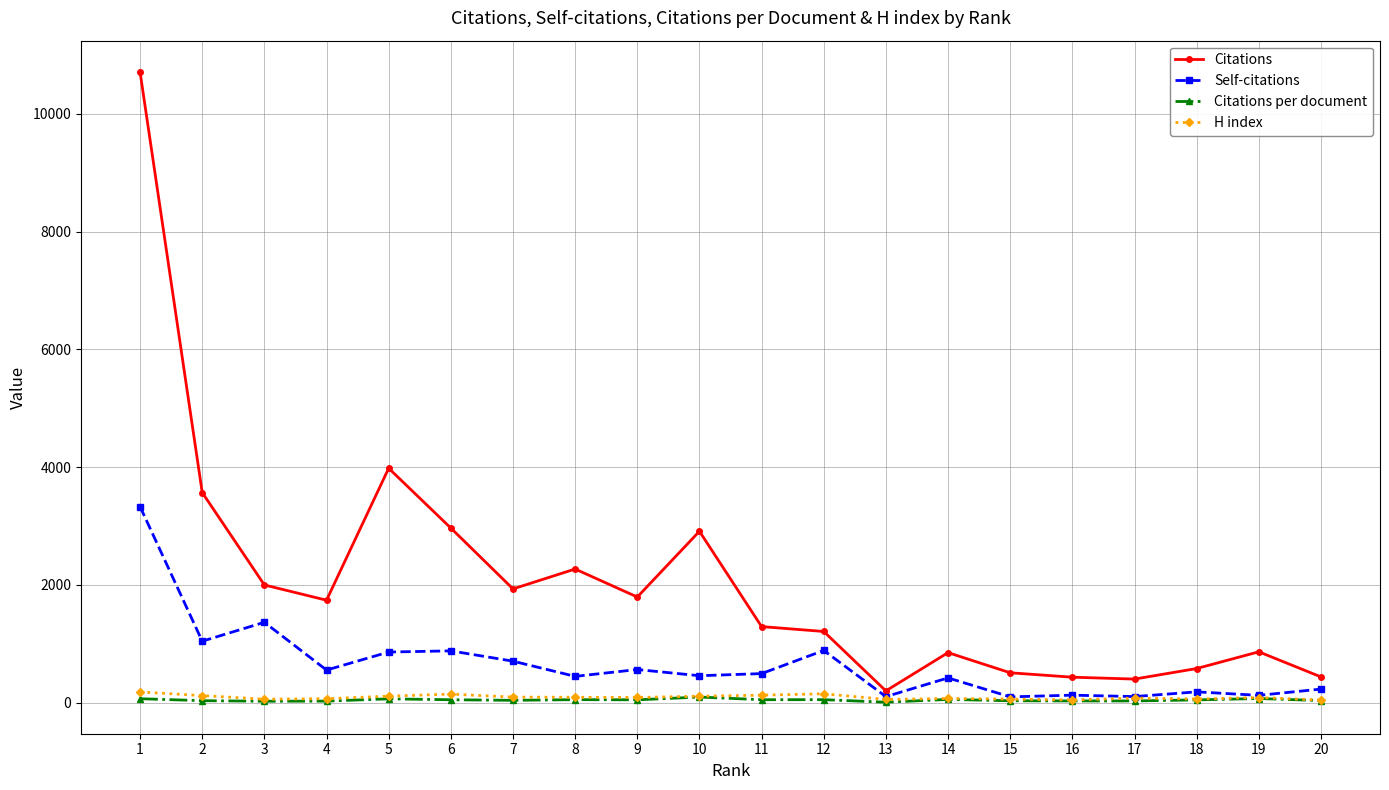

Does the chart display data point markers on the line(s)?

Yes